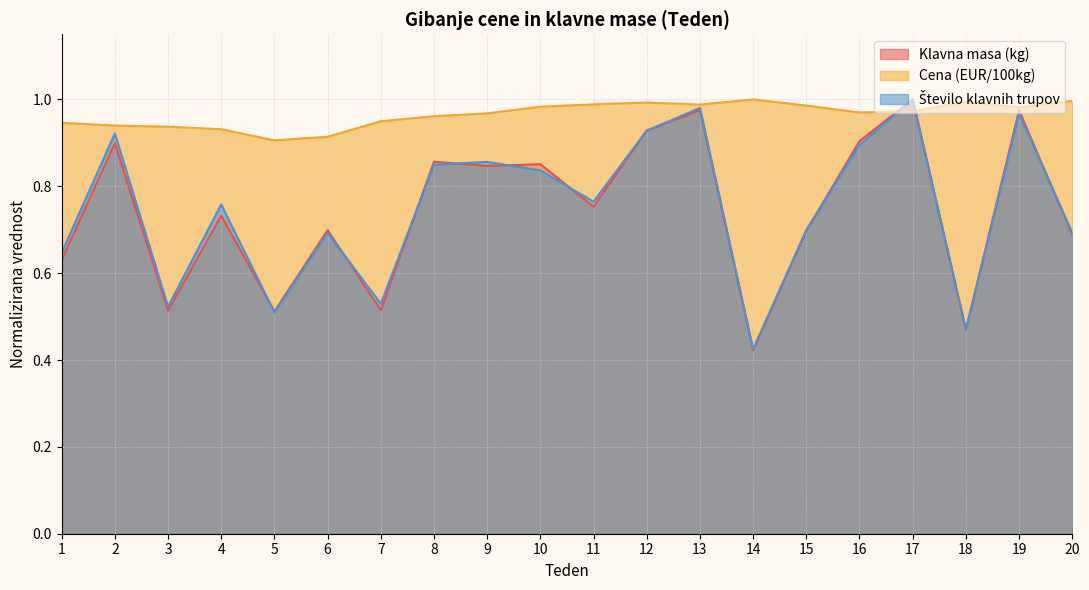

What is the sum of the Klavna masa (kg) values at 20 and 4?

1.4